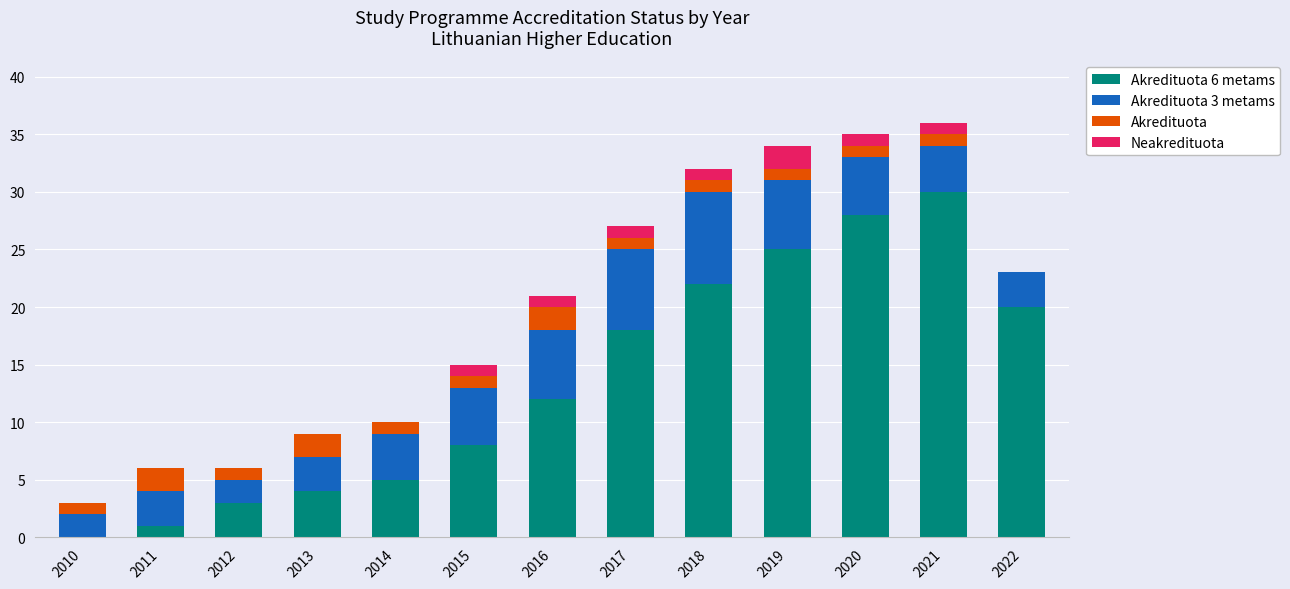

Are the bars horizontal?

No